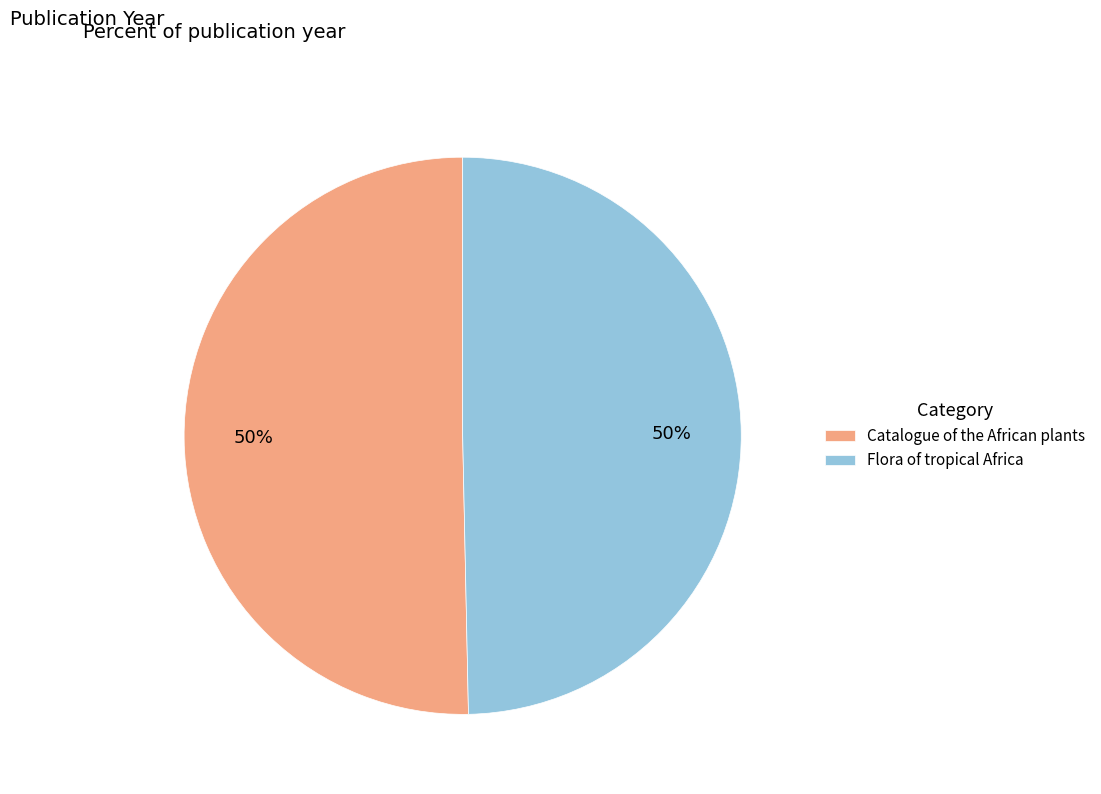

Approximately how many times larger is the value at Catalogue of the African plants compared to Flora of tropical Africa?

1.0